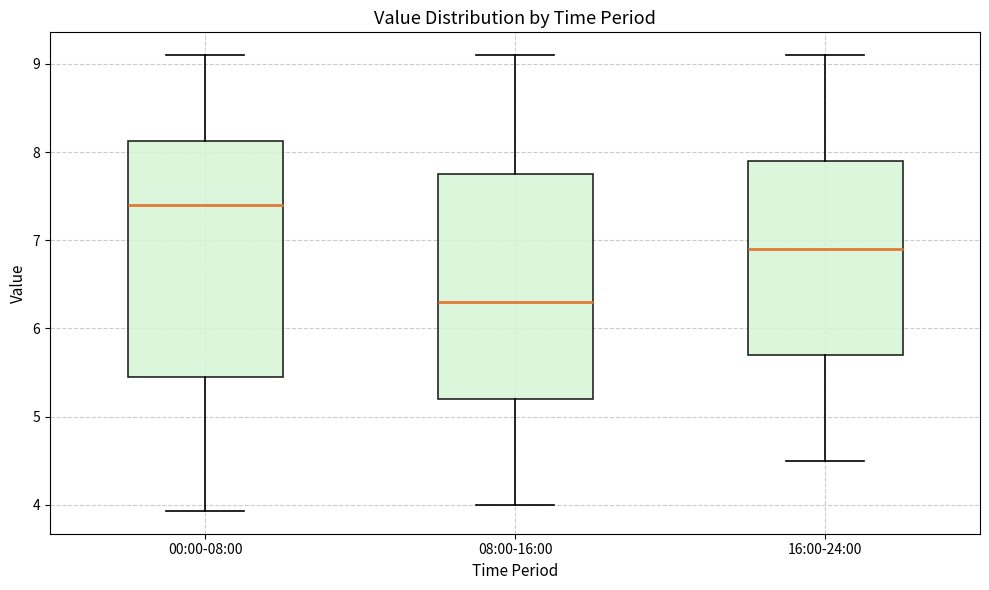

Reading left to right, transcribe this box plot: for each box, give where its median line is, the range the box spans, and where its two whiskers end, as read against the y-axis. The values are not printed on the chart, so give them approximately, as read against the axis.

00:00-08:00: median 7.4, box 5.5 to 8.1, whiskers 3.9 to 9.1
08:00-16:00: median 6.3, box 5.2 to 7.8, whiskers 4.0 to 9.1
16:00-24:00: median 6.9, box 5.7 to 7.9, whiskers 4.5 to 9.1